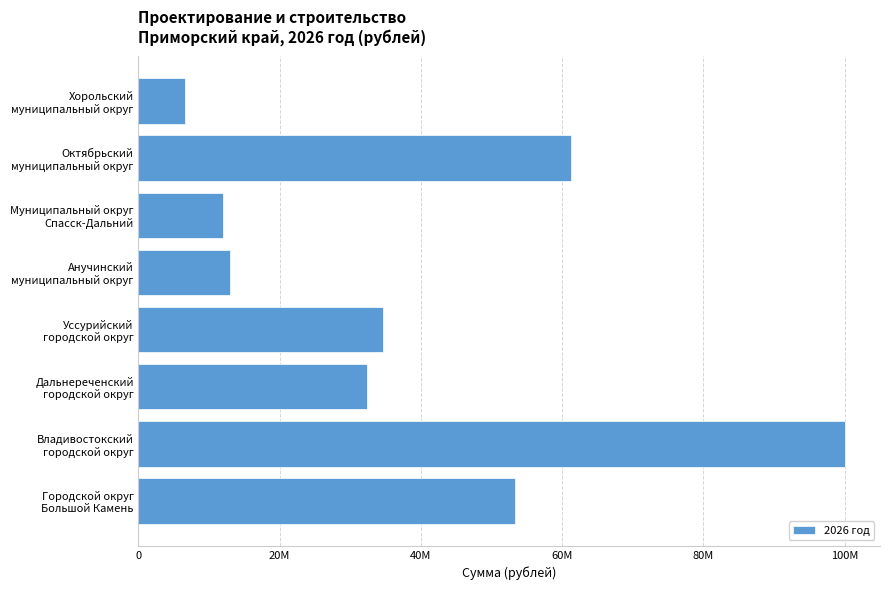

Does the chart contain any negative values?

No